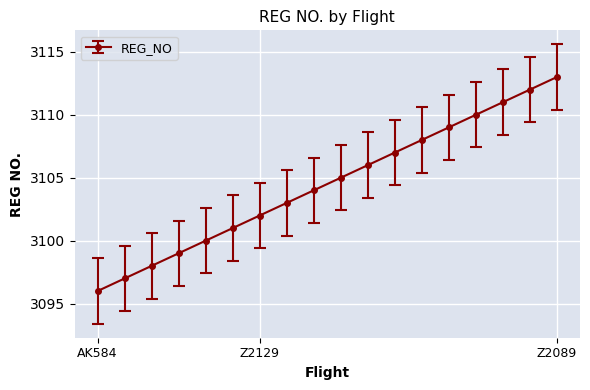

What is the greatest value displayed?

3113